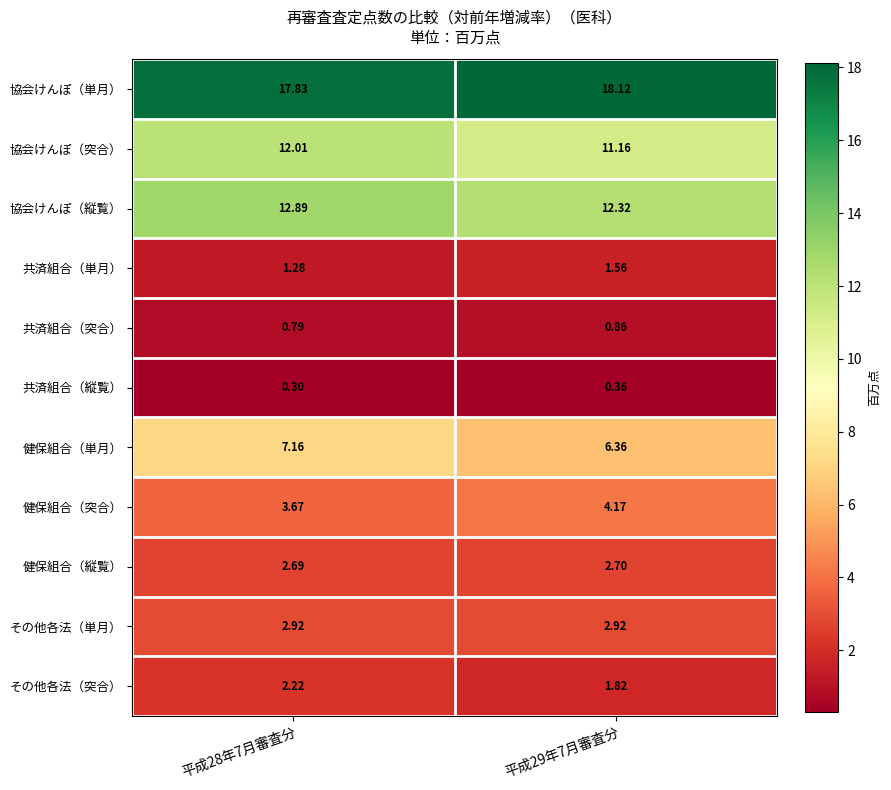

List the series in order of their peak value, highest first.

協会けんぽ（単月）, 協会けんぽ（縦覧）, 協会けんぽ（突合）, 健保組合（単月）, 健保組合（突合）, その他各法（単月）, 健保組合（縦覧）, その他各法（突合）, 共済組合（単月）, 共済組合（突合）, 共済組合（縦覧）